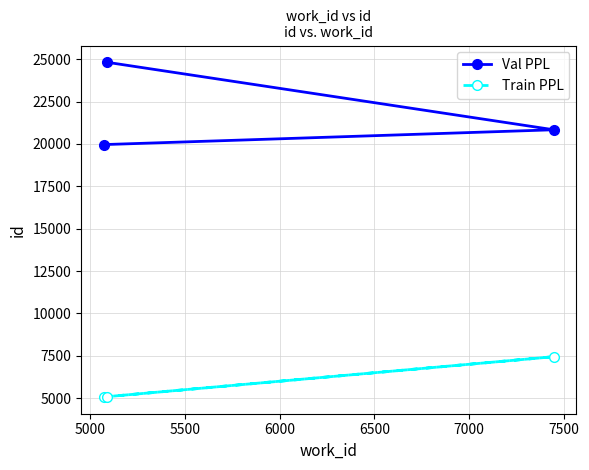

Count the number of data series in this chart.

2